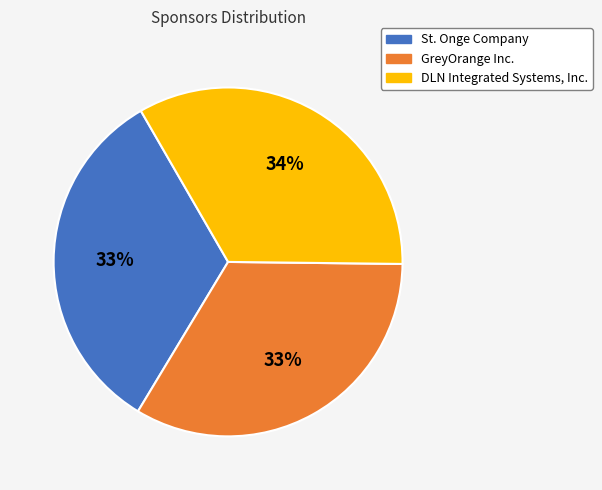

Combined, do St. Onge Company and DLN Integrated Systems, Inc. account for over 50%?

Yes